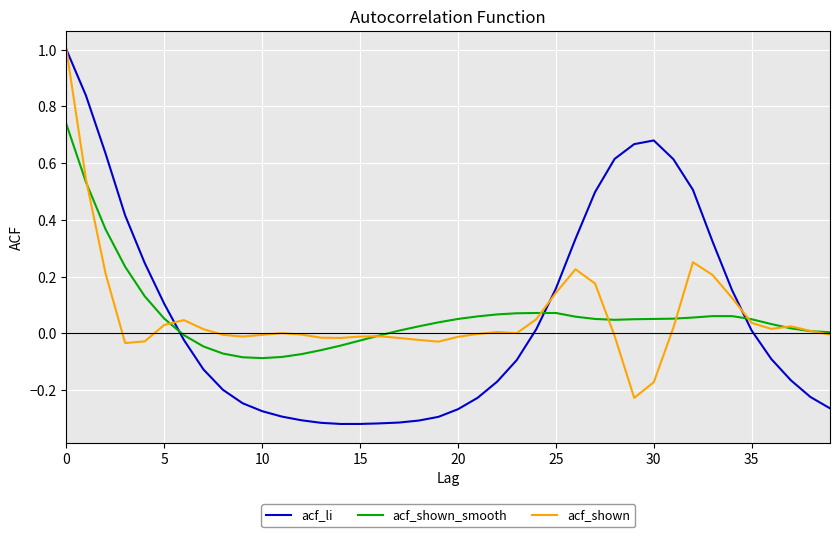

Which series has the largest range (max minus min)?

acf_li